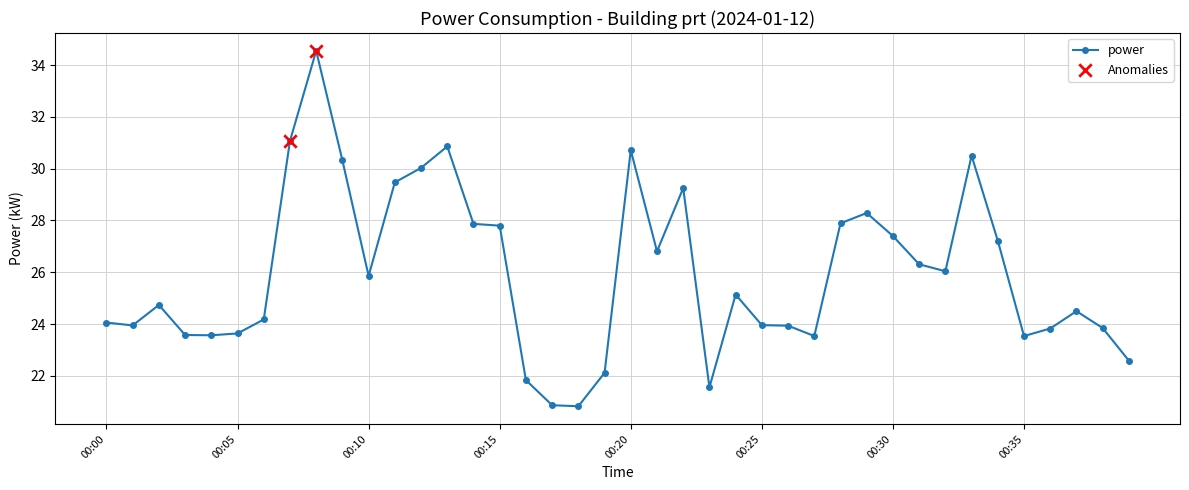

What is the minimum value shown in the chart?

20.8